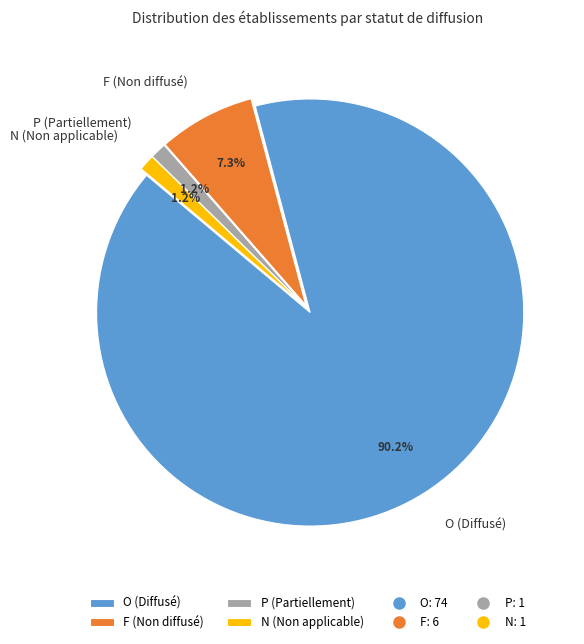

What percentage do F and P together represent?

8.5%